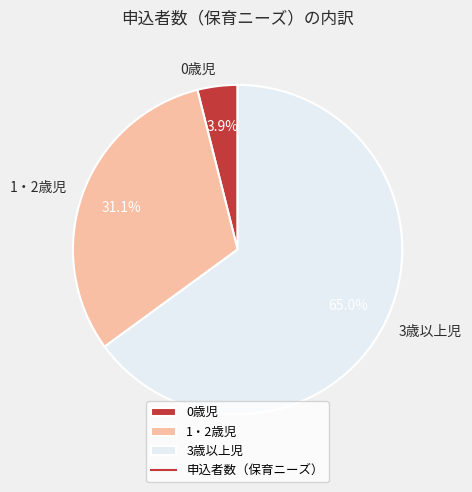

Is it true that 3歳以上児 is 77% of the pie?

False